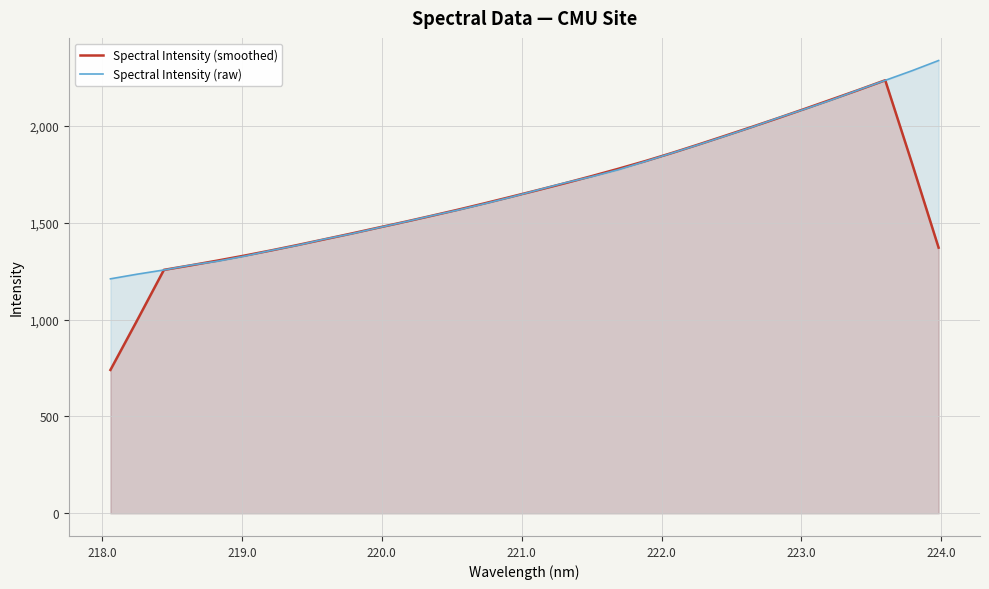

Which series has the widest spread of values?

Spectral Intensity (smoothed)